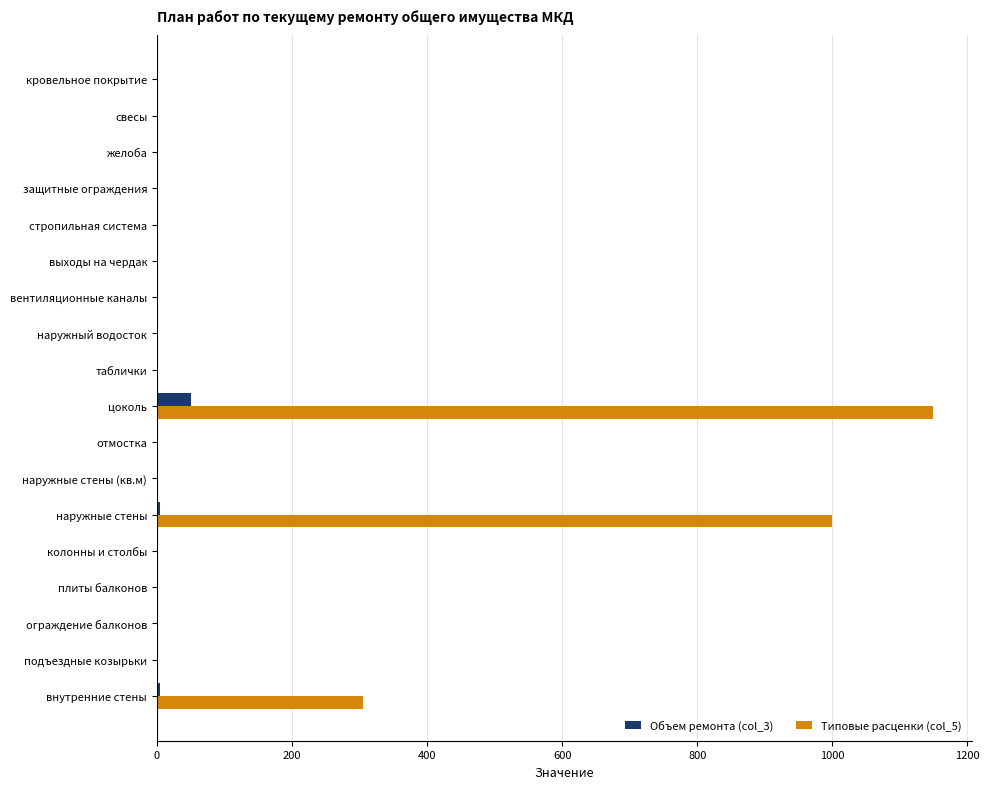

At which category is the sum across all series the highest?

цоколь